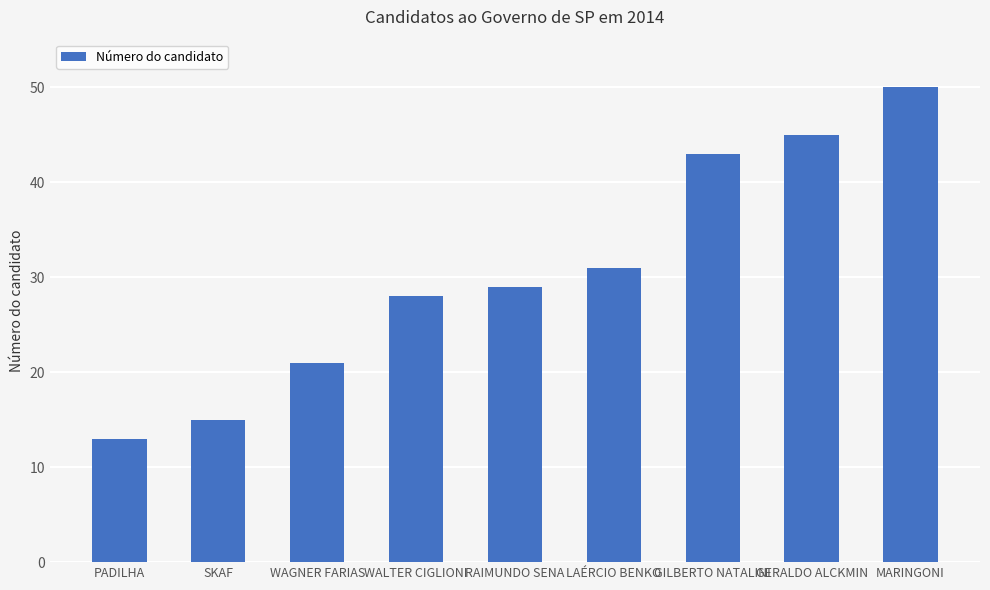

What is the difference between the values at WALTER CIGLIONI and PADILHA?

15